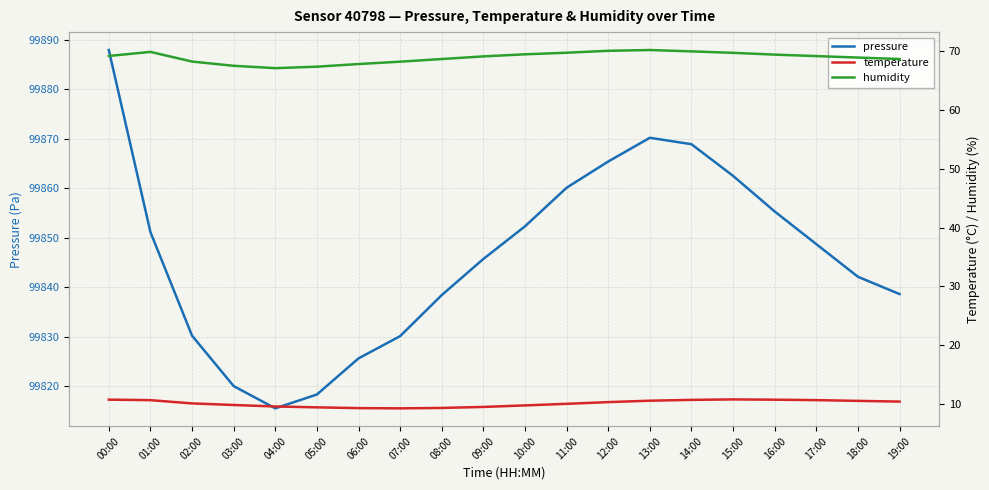

Reading left to right, extract all data points from this chart.

pressure: 00:00=99887.9	01:00=99851.1	02:00=99830.2	03:00=99820.0	04:00=99815.5	05:00=99818.3	06:00=99825.6	07:00=99830.1	08:00=99838.4	09:00=99845.7	10:00=99852.3	11:00=99860.1	12:00=99865.4	13:00=99870.2	14:00=99868.9	15:00=99862.5	16:00=99855.3	17:00=99848.7	18:00=99842.1	19:00=99838.6
temperature: 00:00=10.8	01:00=10.7	02:00=10.1	03:00=9.8	04:00=9.6	05:00=9.4	06:00=9.3	07:00=9.3	08:00=9.3	09:00=9.5	10:00=9.8	11:00=10.1	12:00=10.3	13:00=10.6	14:00=10.7	15:00=10.8	16:00=10.8	17:00=10.7	18:00=10.6	19:00=10.4
humidity: 00:00=69.2	01:00=69.9	02:00=68.2	03:00=67.5	04:00=67.1	05:00=67.3	06:00=67.8	07:00=68.2	08:00=68.7	09:00=69.1	10:00=69.5	11:00=69.7	12:00=70.0	13:00=70.2	14:00=70.0	15:00=69.7	16:00=69.4	17:00=69.2	18:00=68.9	19:00=68.7